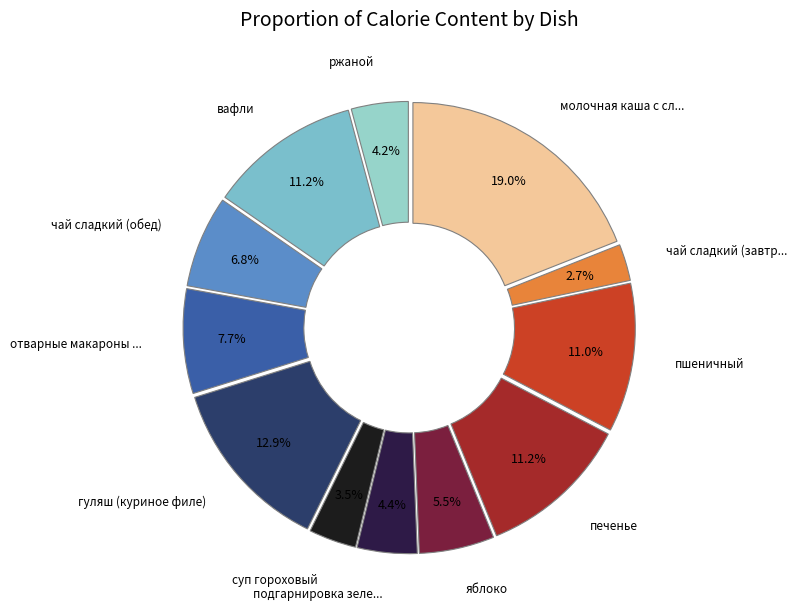

To the nearest percent, what is the difference between the largest and smallest slice percentages?

16%